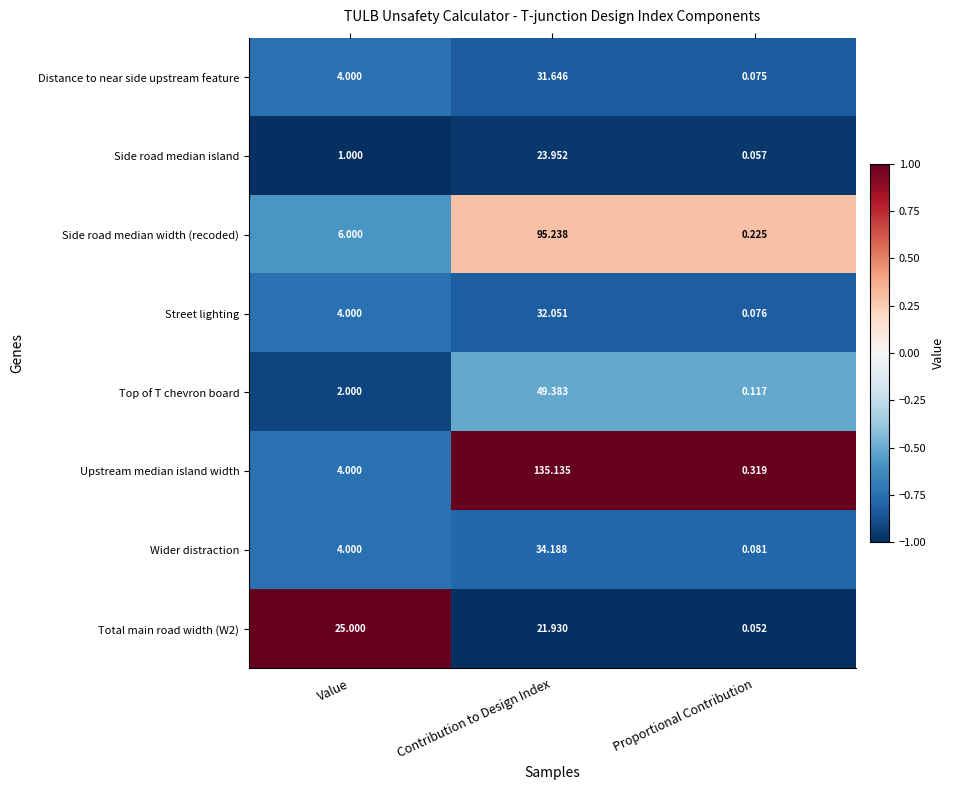

Between Contribution to Design Index and Proportional Contribution, which series saw the biggest shift?

Upstream median island width